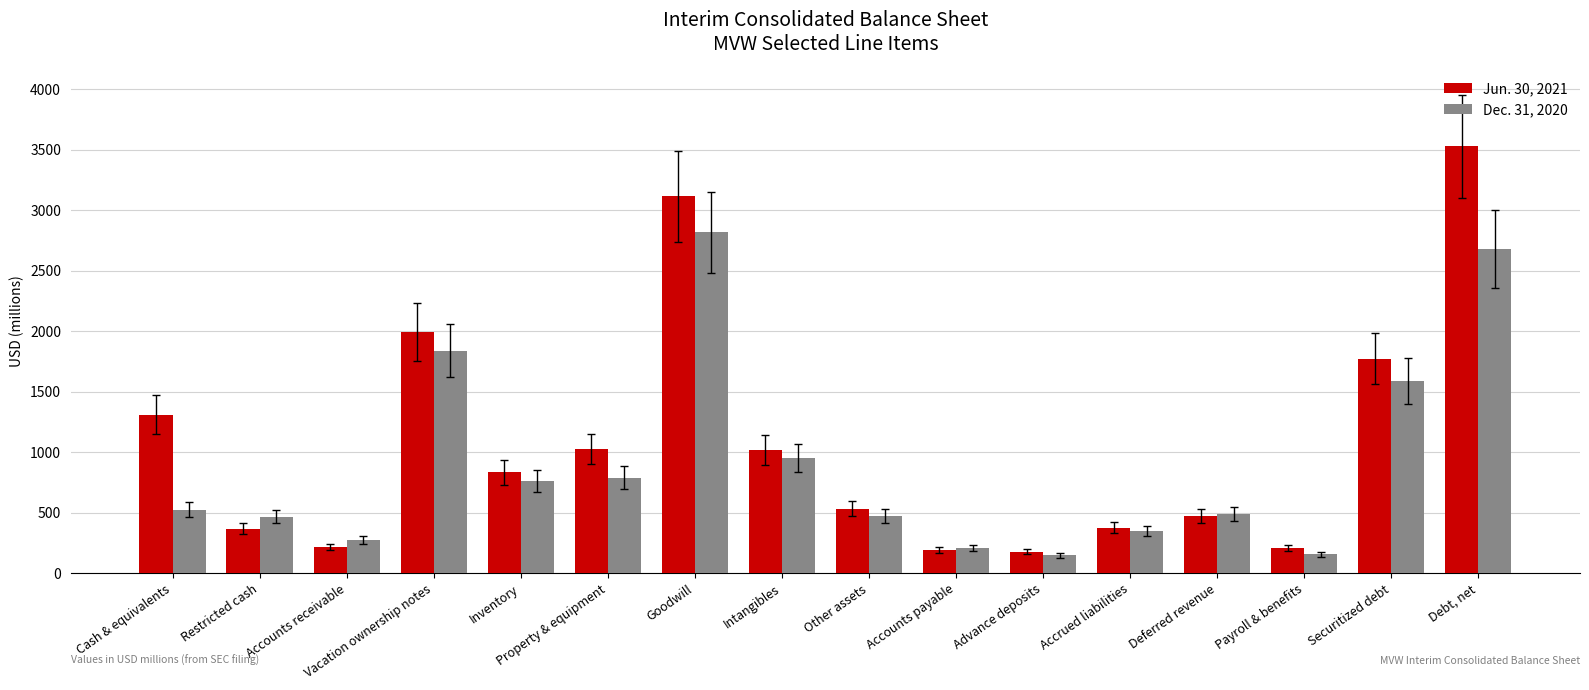

Which category has the highest value across all series?

Debt, net